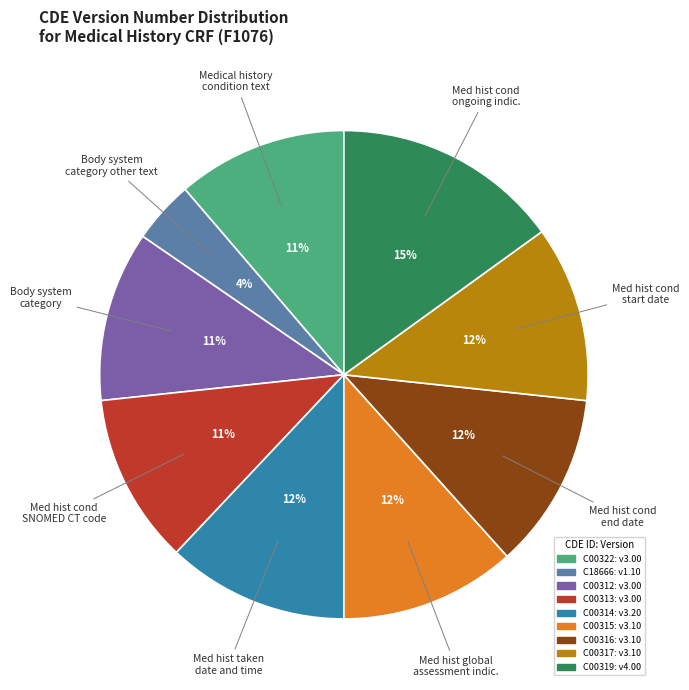

Which slice is the smallest?

Body system category other text